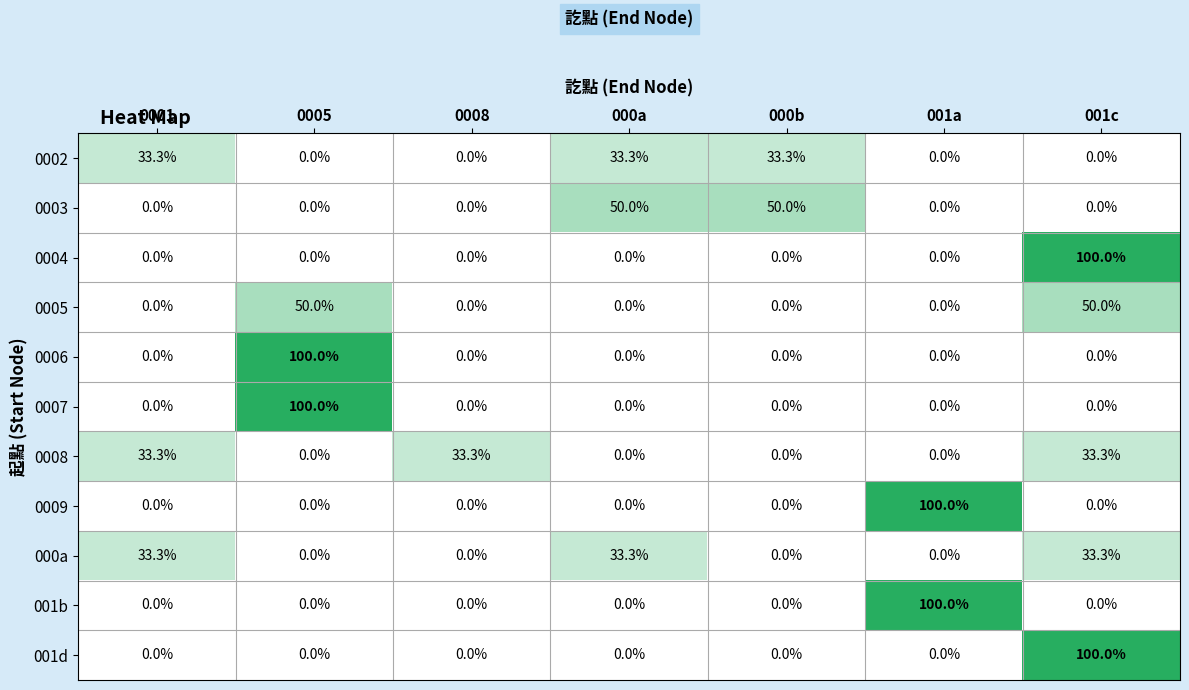

At how many categories does at least one series exceed 54?

3